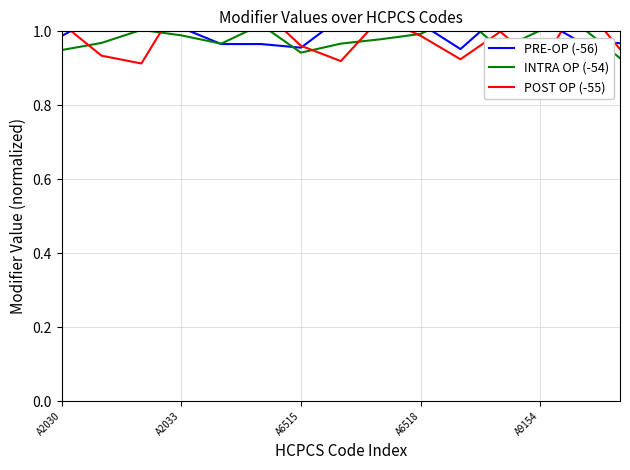

Does the chart display data point markers on the line(s)?

No